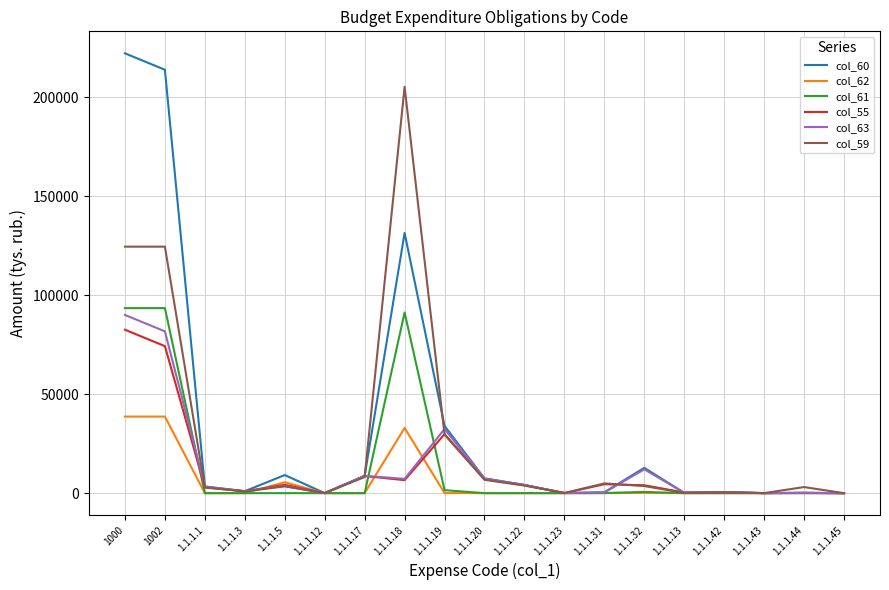

The value of col_60 at 1.1.1.20 is 7434.1. True or false?

True